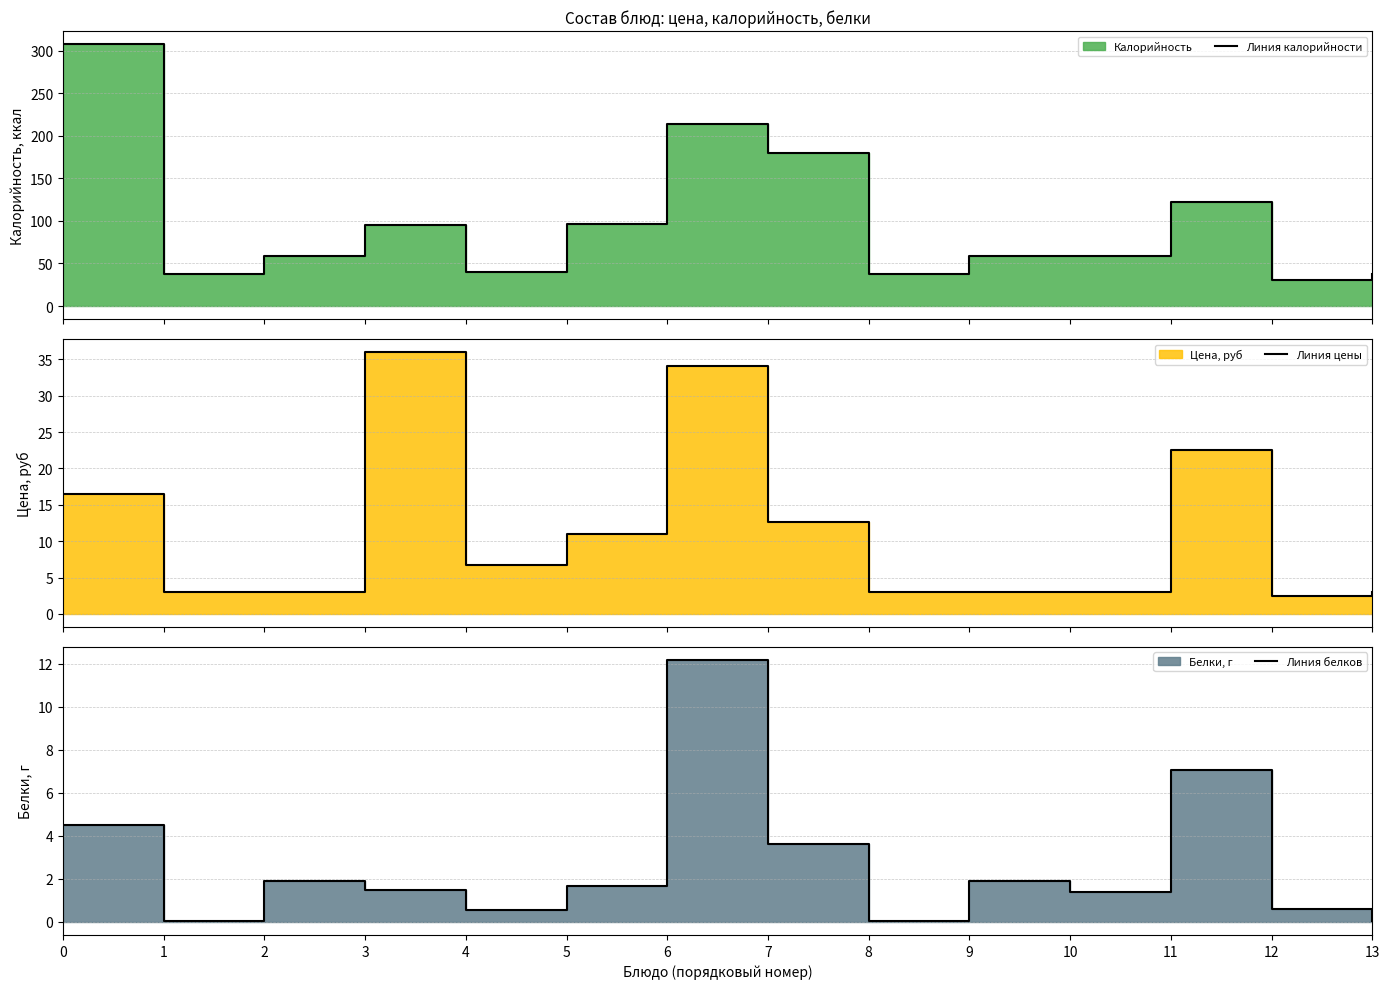

Which series changed the most between 9 and 10?

Линия белков